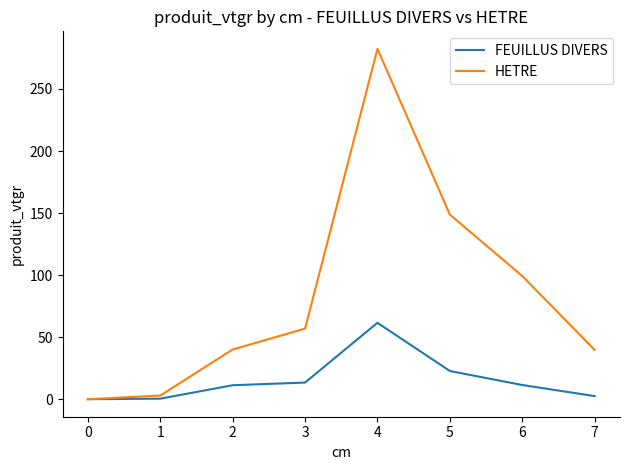

Rank the series by their average value, from highest to lowest.

HETRE, FEUILLUS DIVERS